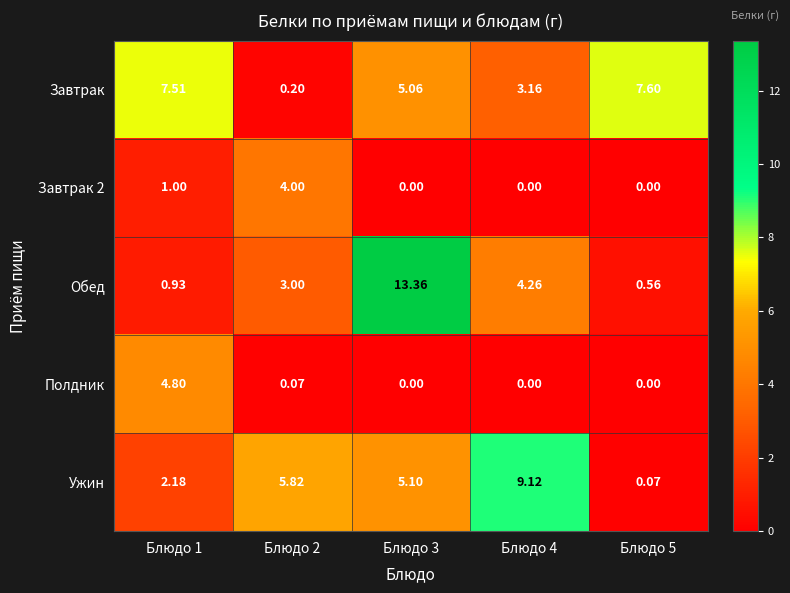

Which series changed the most between Блюдо 1 and Блюдо 5?

Полдник